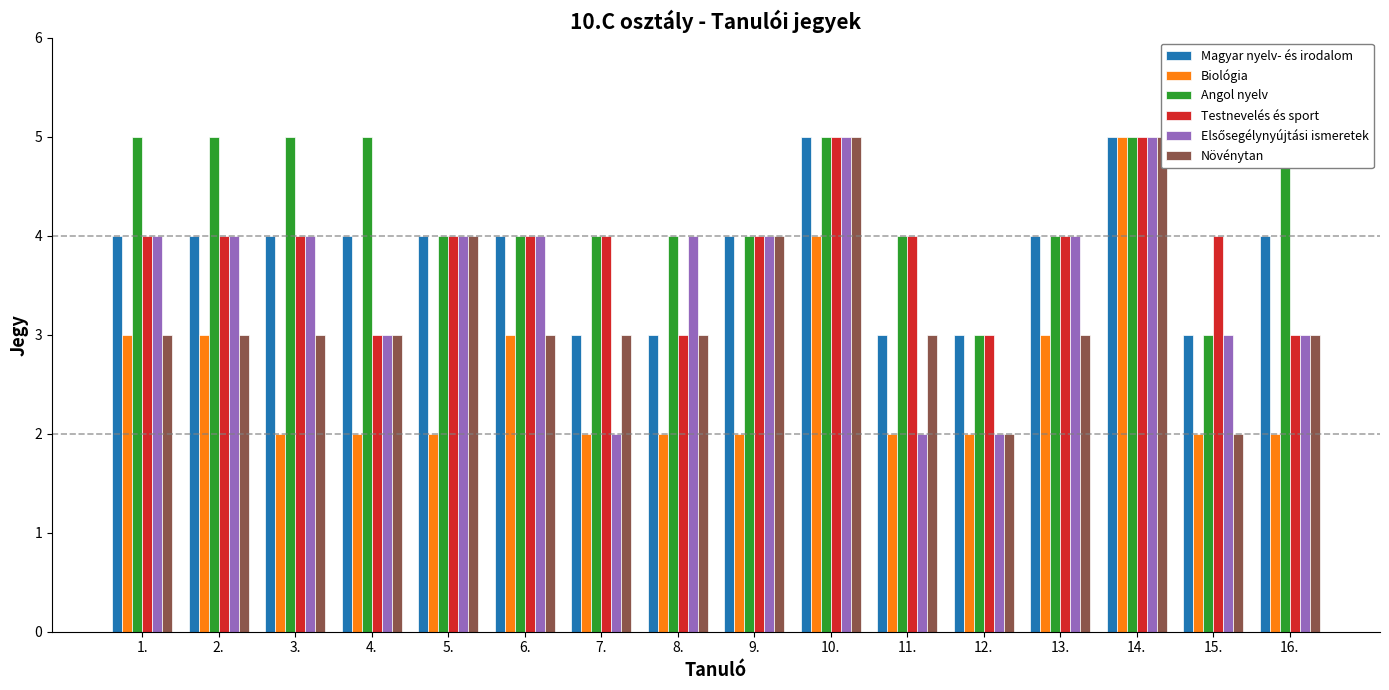

Is the value of Magyar nyelv- és irodalom at 7. greater than the value of Testnevelés és sport at 3.?

No